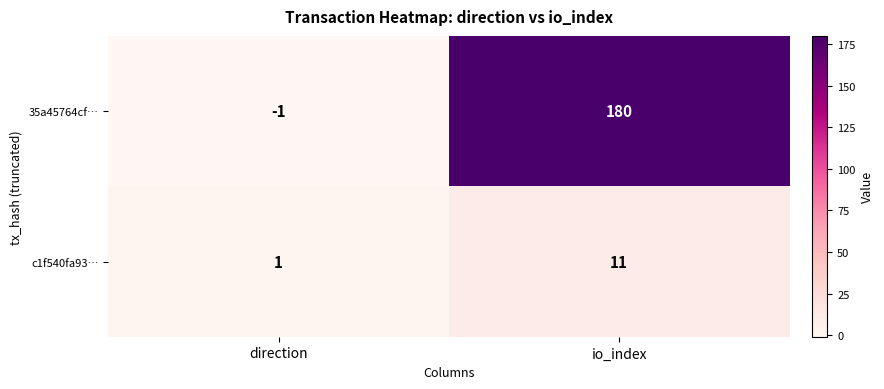

Rank the series by their average value, from highest to lowest.

35a45764cf…, c1f540fa93…